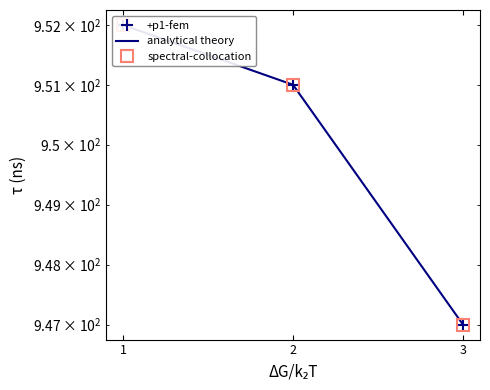

Is the value of +p1-fem at 3 greater than the value of analytical theory at 2?

No